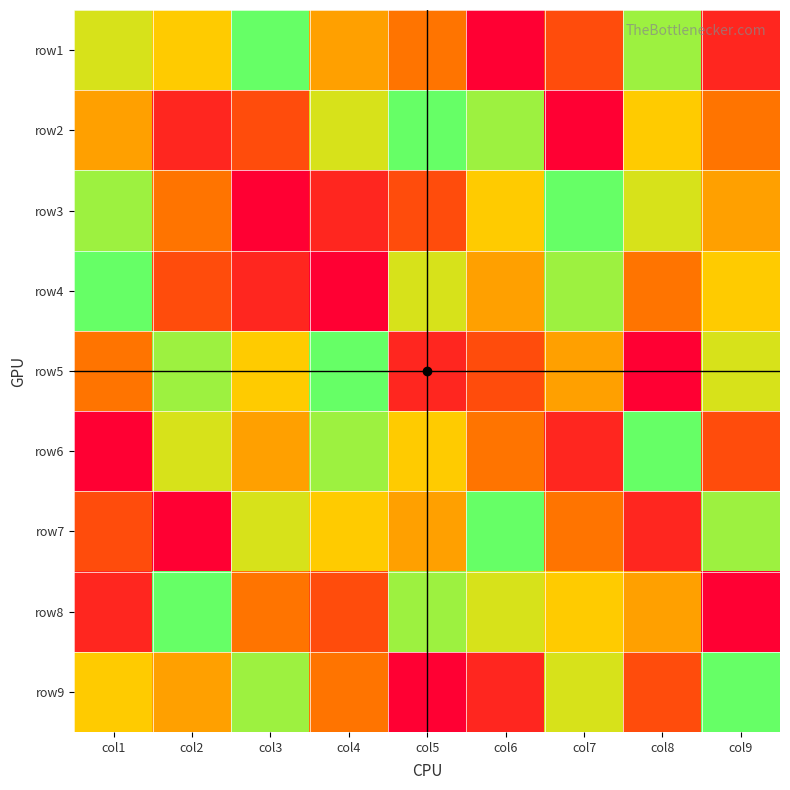

Reading left to right, list all the values displayed in this chart.

row1: col1=7	col2=6	col3=9	col4=5	col5=4	col6=1	col7=3	col8=8	col9=2
row2: col1=5	col2=2	col3=3	col4=7	col5=9	col6=8	col7=1	col8=6	col9=4
row3: col1=8	col2=4	col3=1	col4=2	col5=3	col6=6	col7=9	col8=7	col9=5
row4: col1=9	col2=3	col3=2	col4=1	col5=7	col6=5	col7=8	col8=4	col9=6
row5: col1=4	col2=8	col3=6	col4=9	col5=2	col6=3	col7=5	col8=1	col9=7
row6: col1=1	col2=7	col3=5	col4=8	col5=6	col6=4	col7=2	col8=9	col9=3
row7: col1=3	col2=1	col3=7	col4=6	col5=5	col6=9	col7=4	col8=2	col9=8
row8: col1=2	col2=9	col3=4	col4=3	col5=8	col6=7	col7=6	col8=5	col9=1
row9: col1=6	col2=5	col3=8	col4=4	col5=1	col6=2	col7=7	col8=3	col9=9